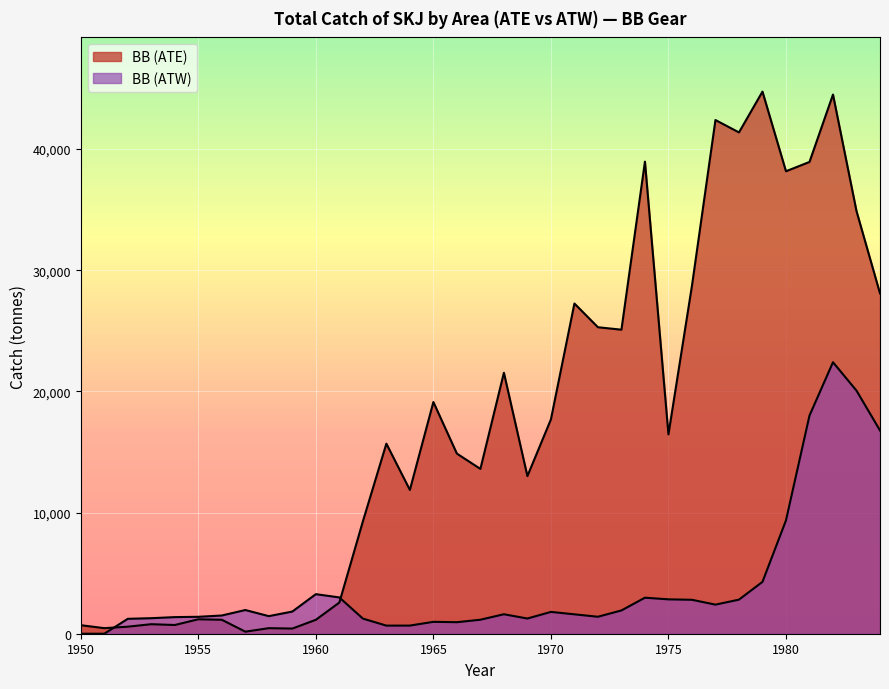

True or false: BB (ATW) has more than 2 points higher than both neighbors.

True